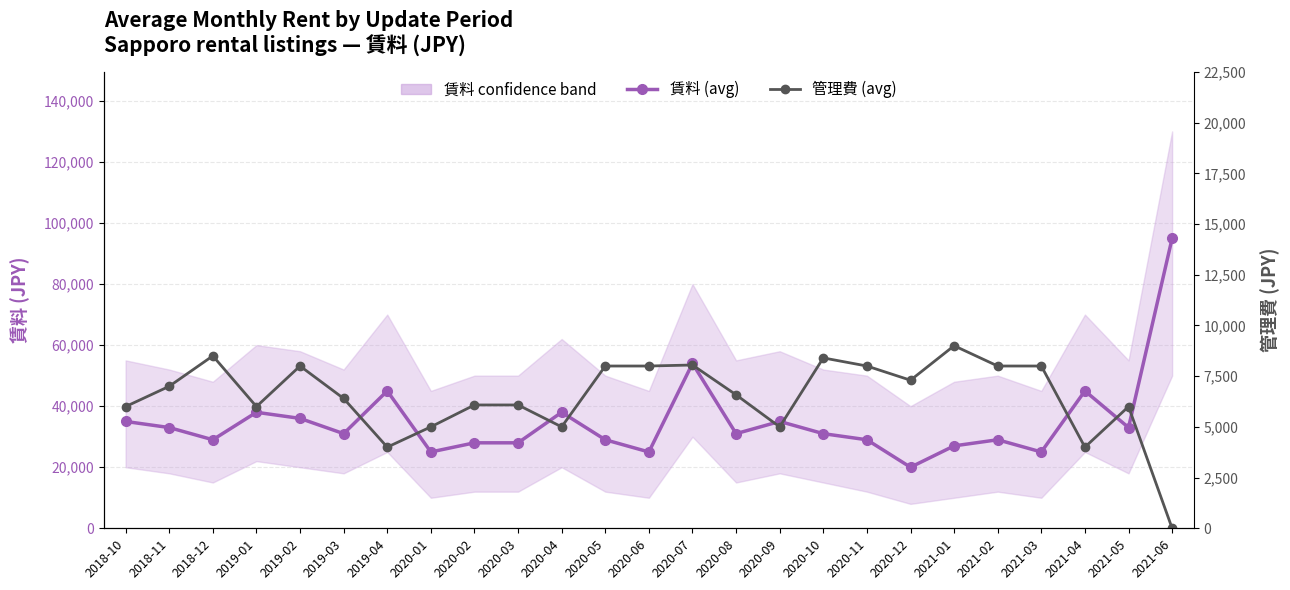

Reading left to right, transcribe all the data shown in this chart.

賃料 (avg): 35000	33000	29000	38000	36000	31000	45000	25000	28000	28000	38000	29000	25000	54000	31000	35000	31000	29000	20000	27000	29000	25000	45000	33000	95000
管理費 (avg): 6000	7000	8500	6000	8000	6400	4000	5000	6080	6080	5000	8000	8000	8050	6580	5000	8400	8000	7300	9000	8000	8000	4000	6000	0